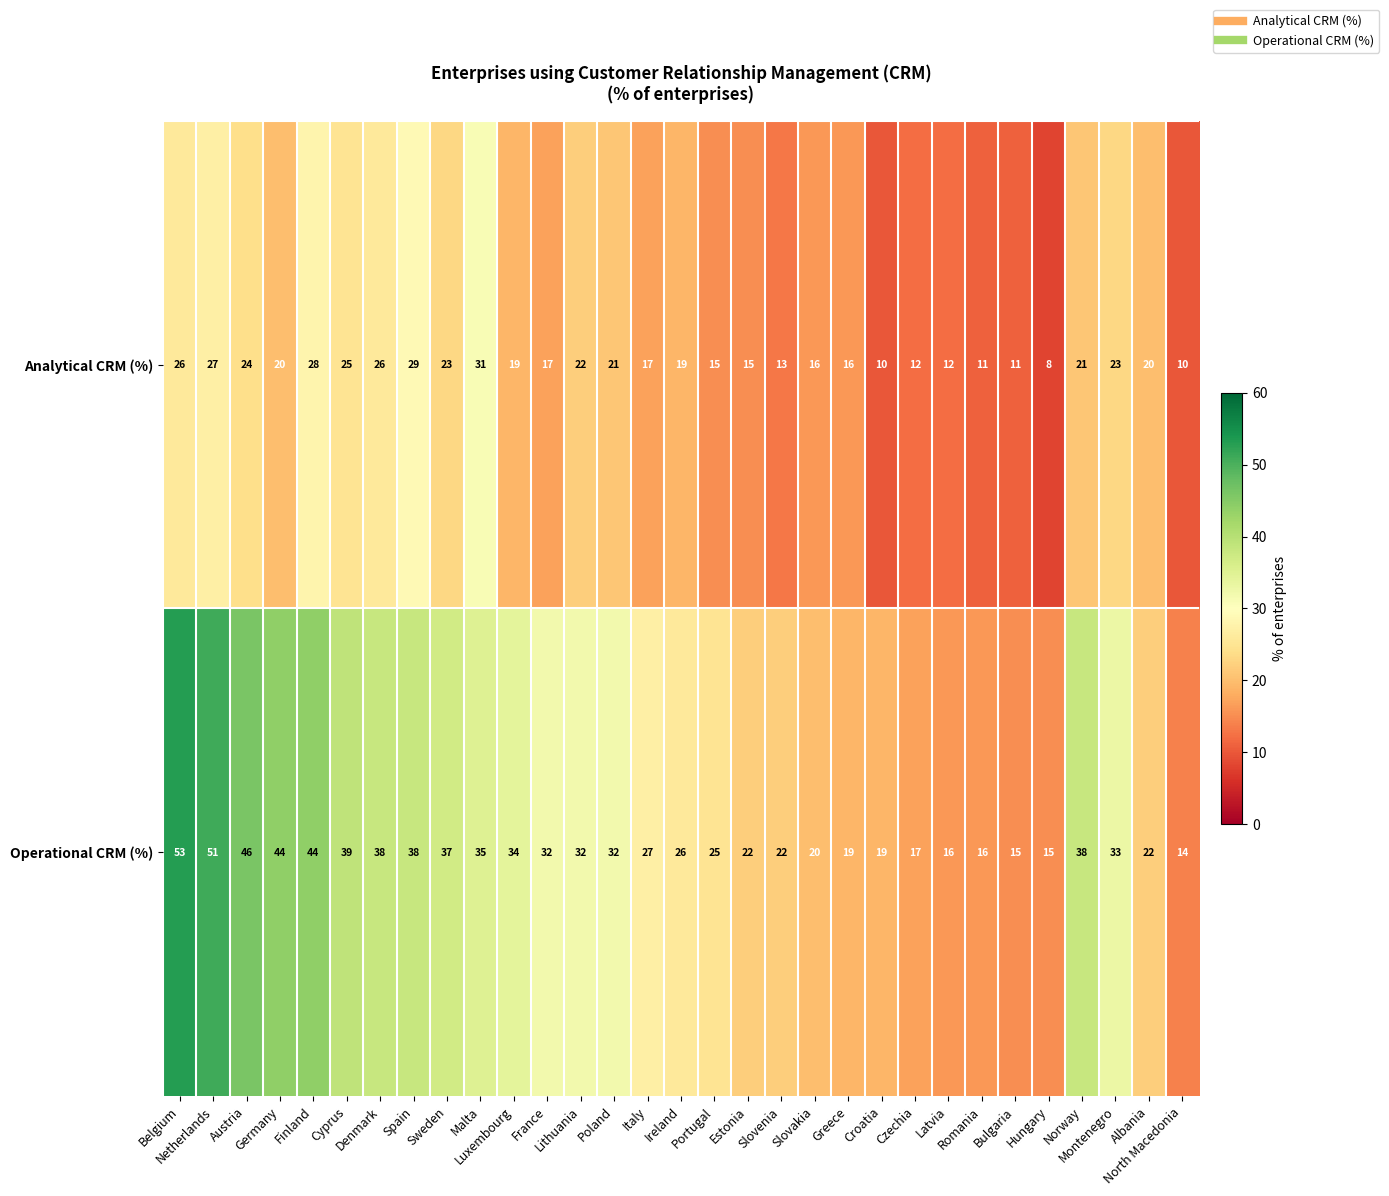

What is the average value of the Operational CRM (%) series?

30